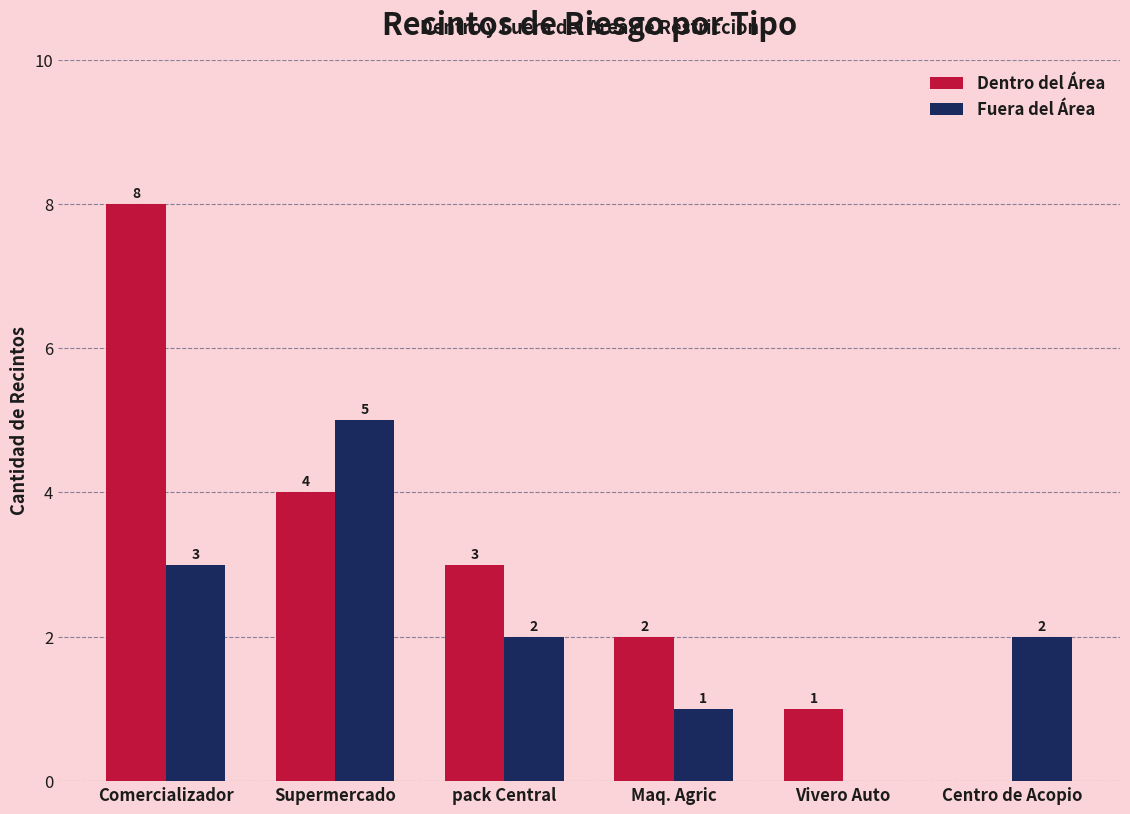

What is the maximum value for Dentro del Área?

8